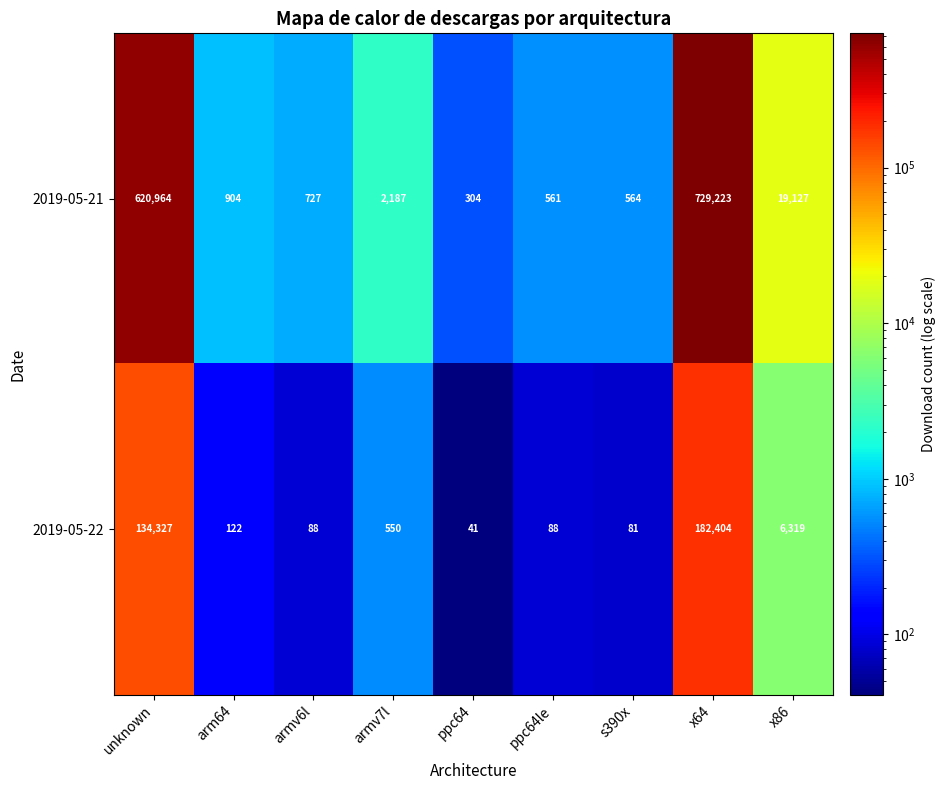

What is the sum of all 2019-05-22 values?

324020